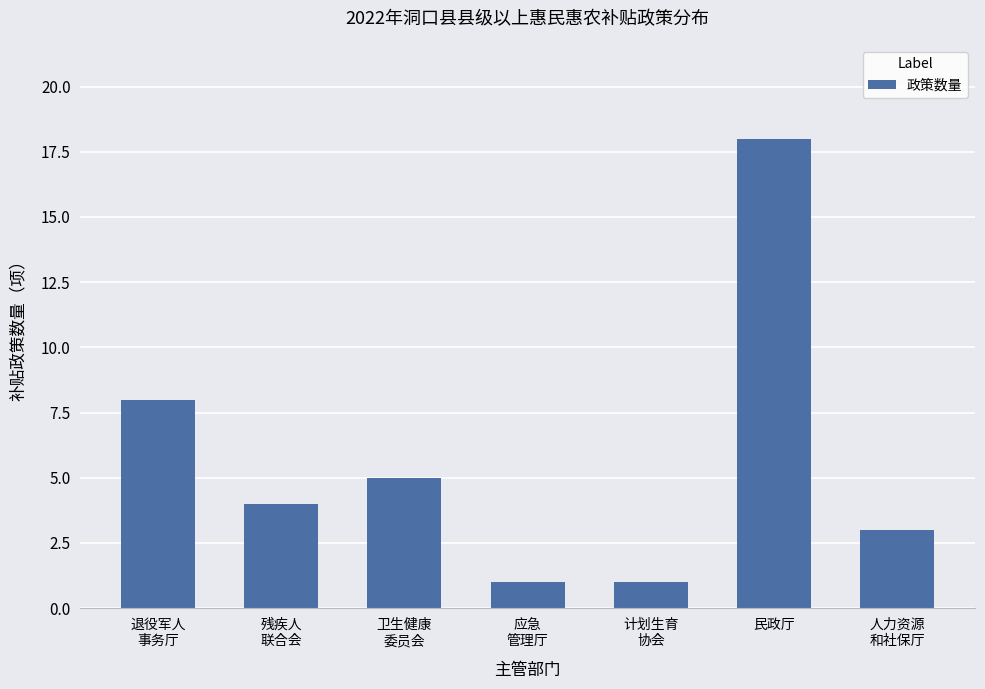

Reading right to left, extract all data points from this chart.

3	18	1	1	5	4	8